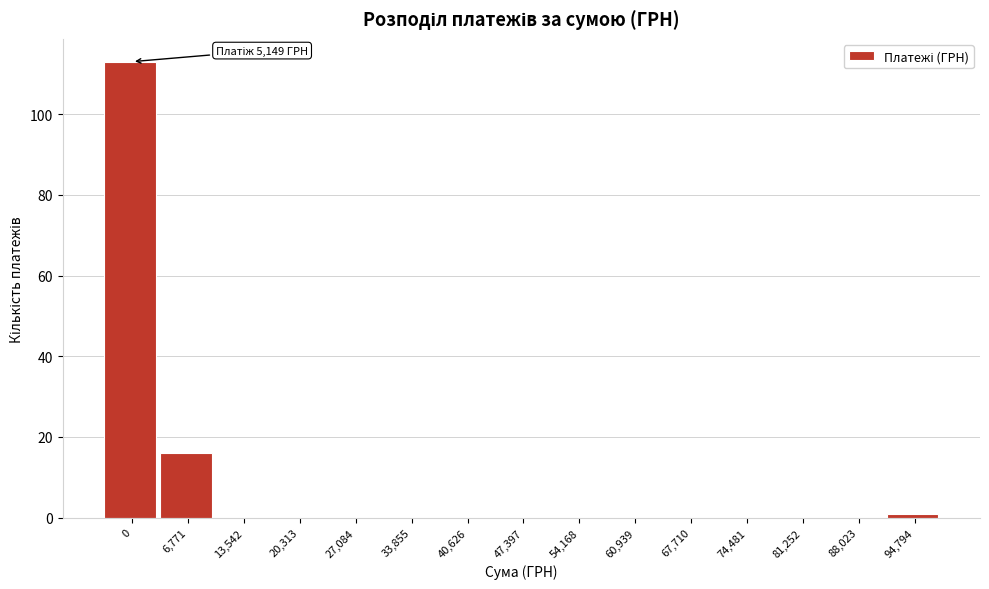

Reading right to left, what are all the values shown in this chart?

94,794=1	88,023=0	81,252=0	74,481=0	67,710=0	60,939=0	54,168=0	47,397=0	40,626=0	33,855=0	27,084=0	20,313=0	13,542=0	6,771=16	0=113